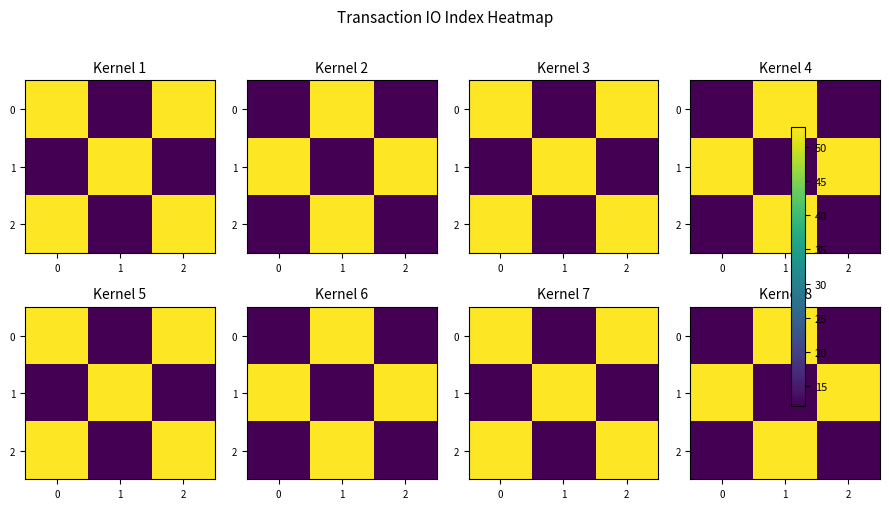

True or false: 1 has a value of 84 at 0.

False